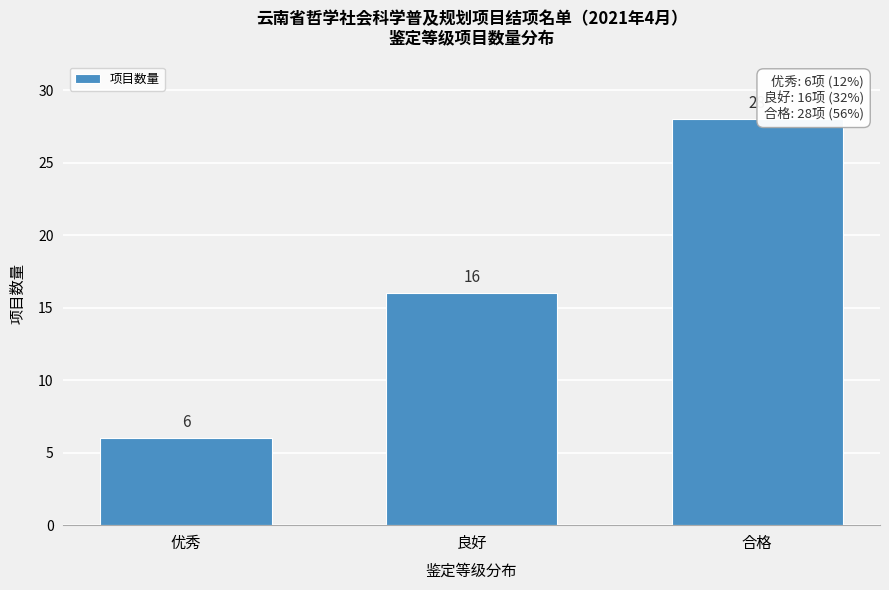

Reading right to left, what are all the values shown in this chart?

28	16	6